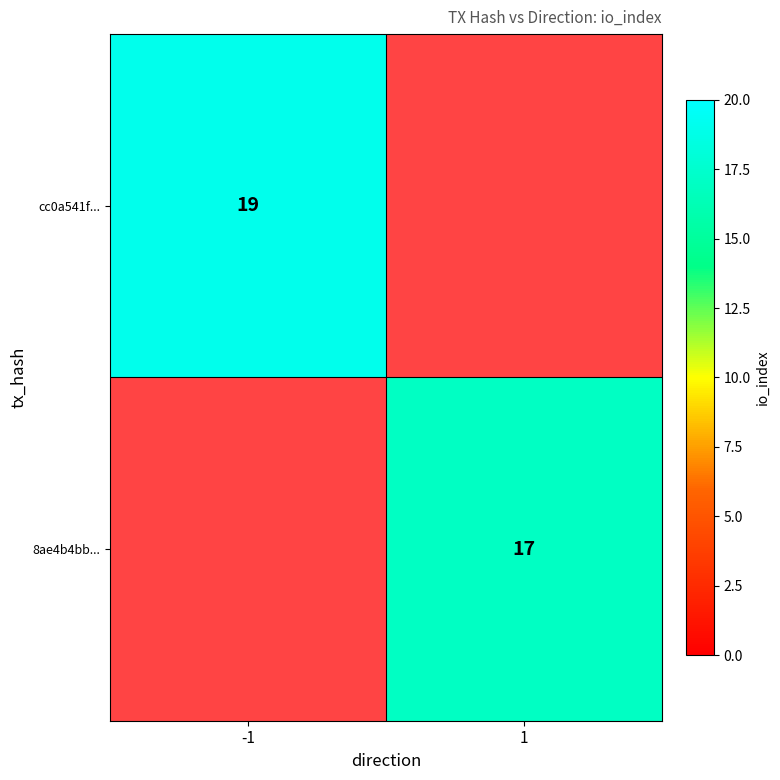

The 8ae4b4bb... series shows 17 at 1. True or false?

True